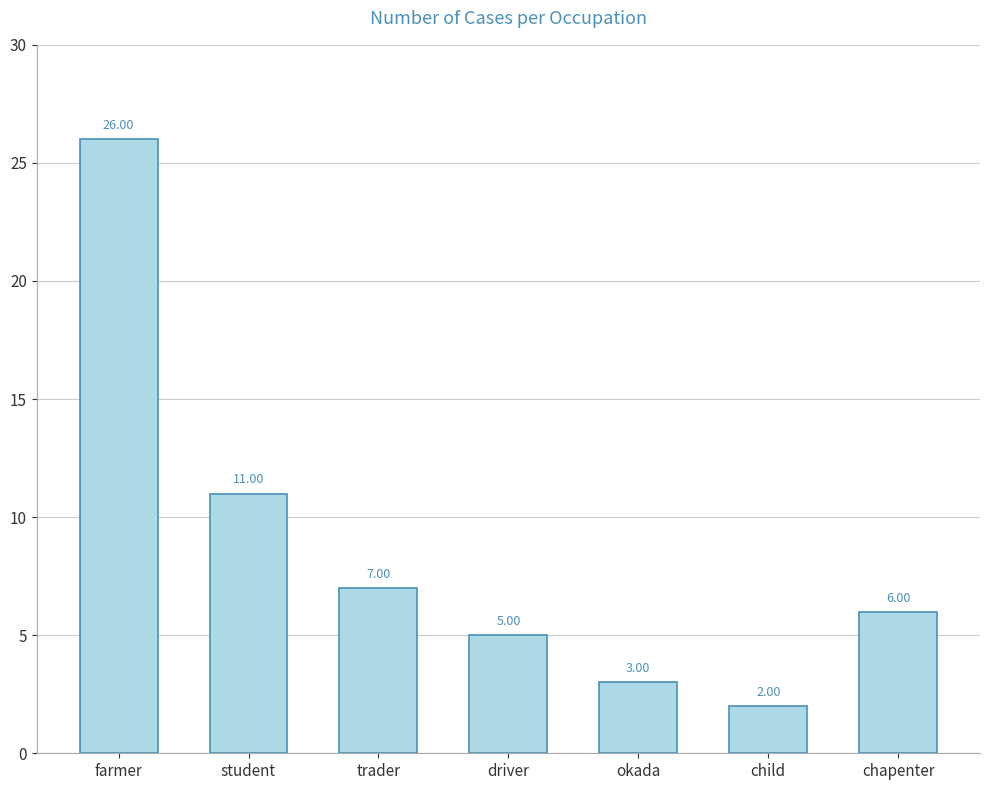

Where does the data first go above 6?

farmer